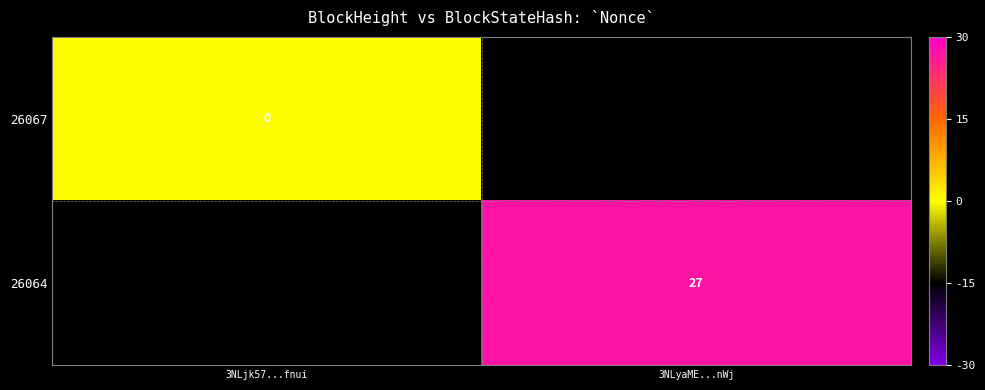

Is it true that 26064 equals 27 at 3NLyaME...nWj?

True